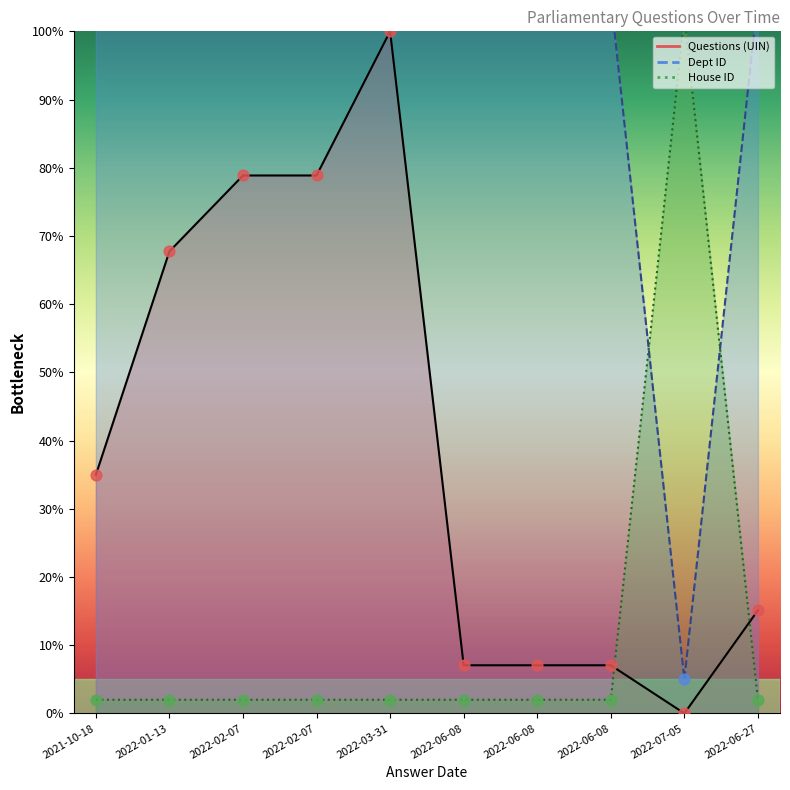

Is the value of Dept ID at 2022-06-08 greater than the value of House ID at 2022-07-05?

Yes